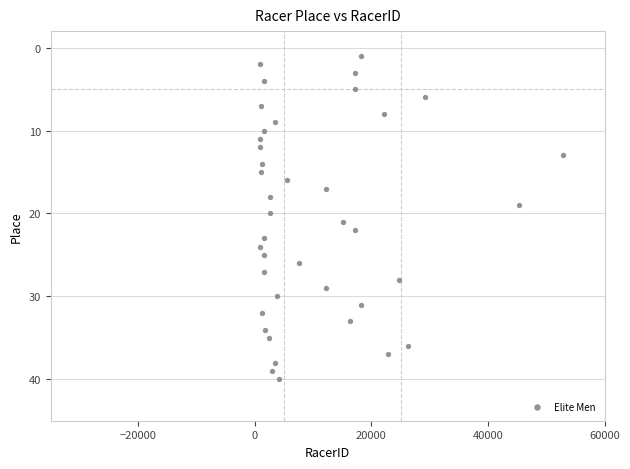

What is the range of X values (max minus min)?

52016